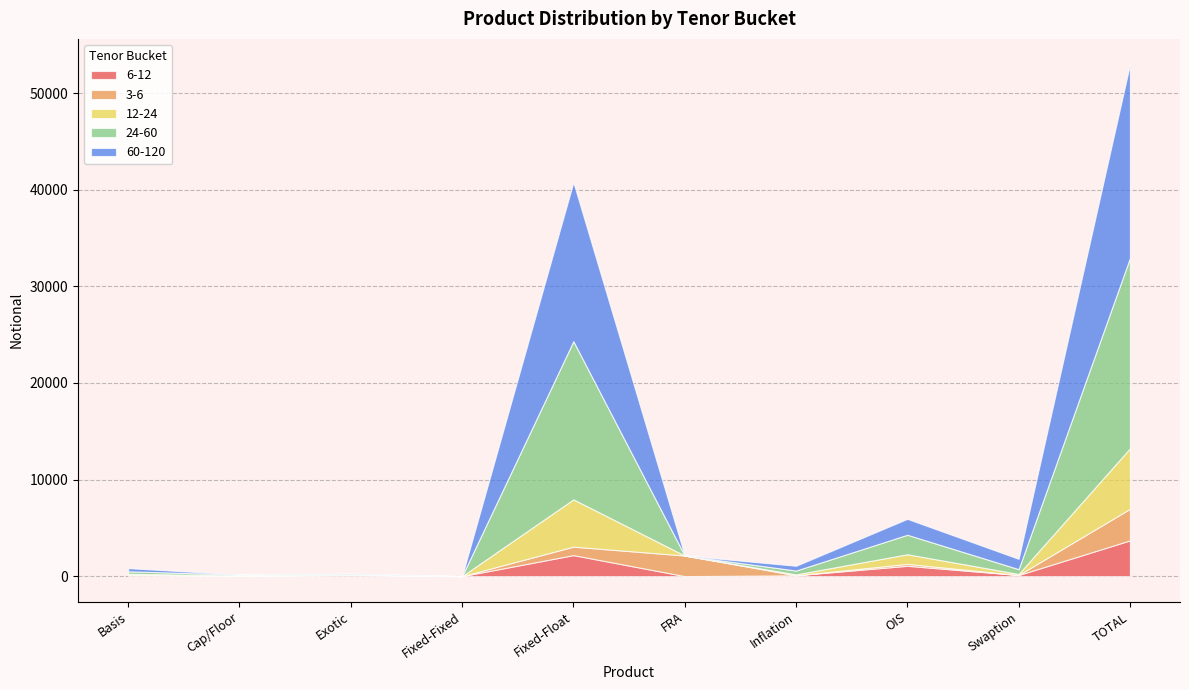

How many data points in 24-60 are less than 397?

5